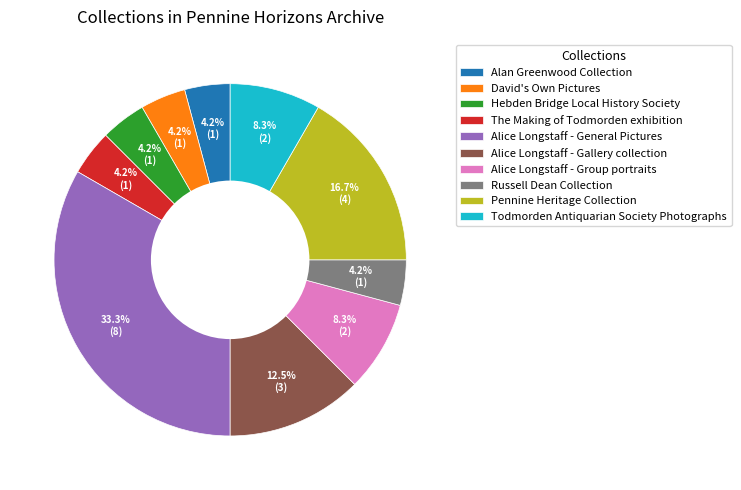

Does any single category account for the majority?

No